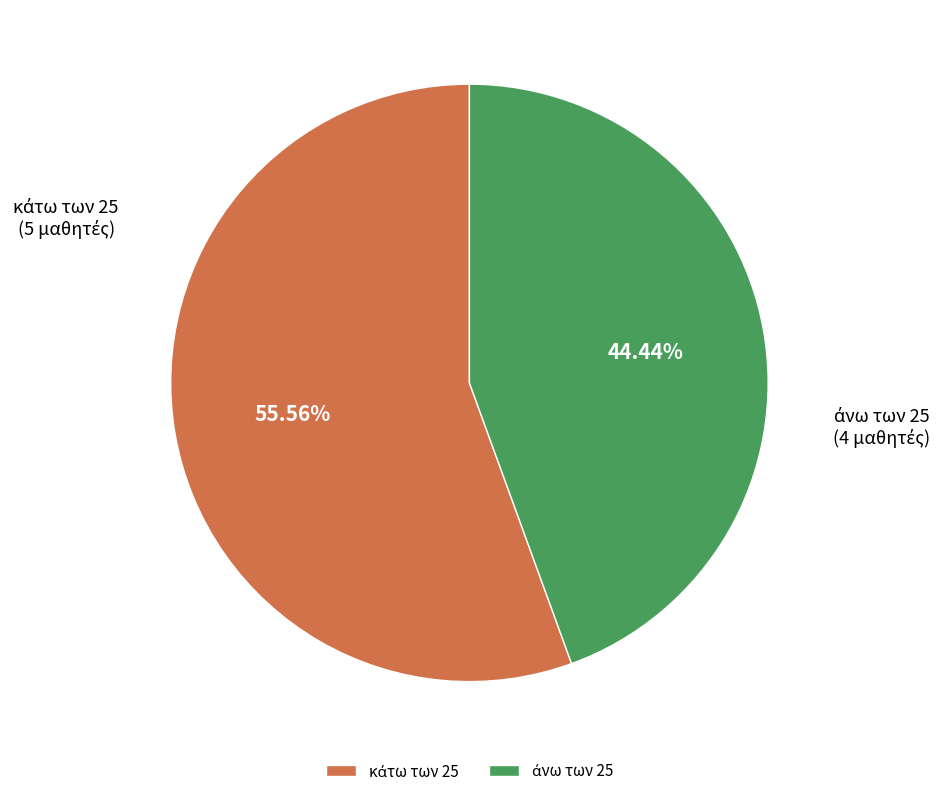

How many segments does this pie chart have?

2